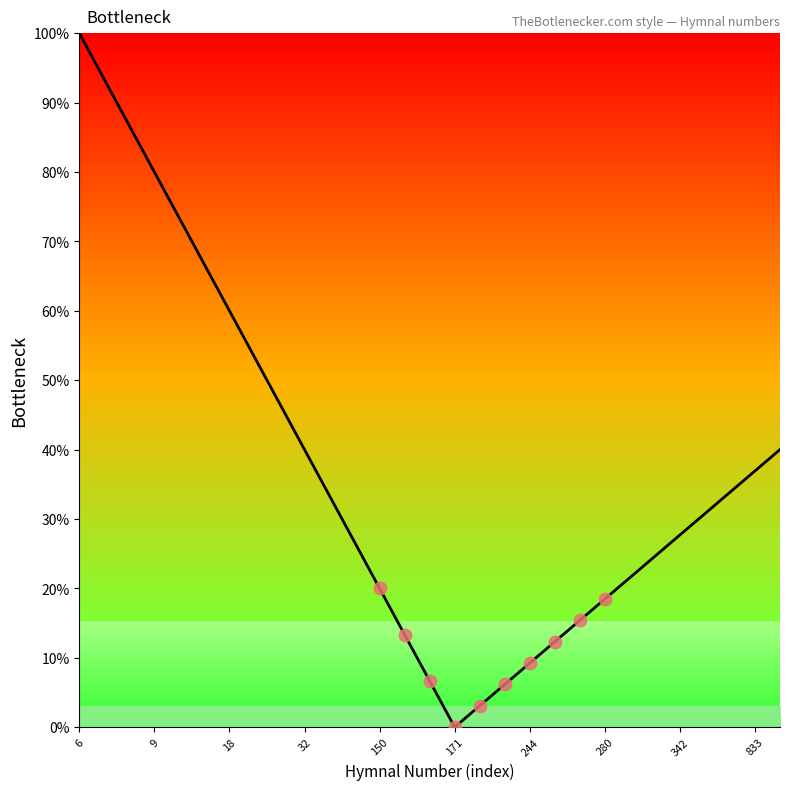

What is the difference between the maximum and minimum values?

100.0